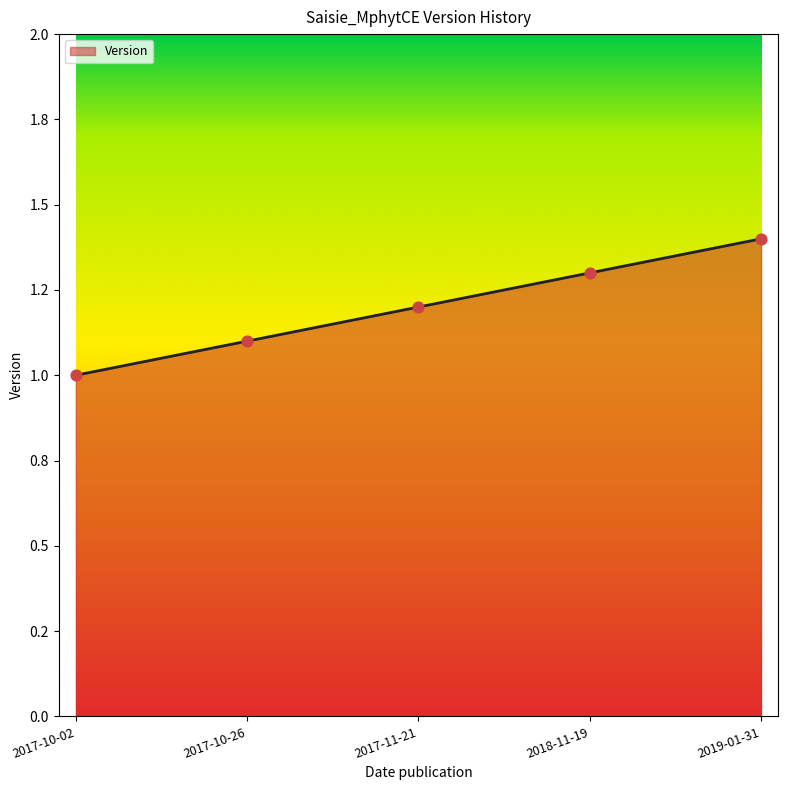

What is the change in value from 2018-11-19 to 2019-01-31?

+0.1